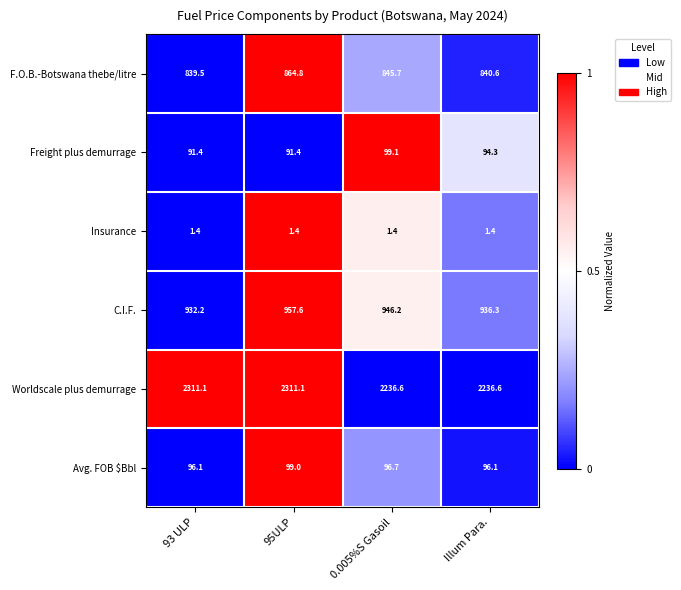

Is the value of F.O.B.-Botswana thebe/litre at 0.005%S Gasoil greater than the value of Insurance at 93 ULP?

Yes